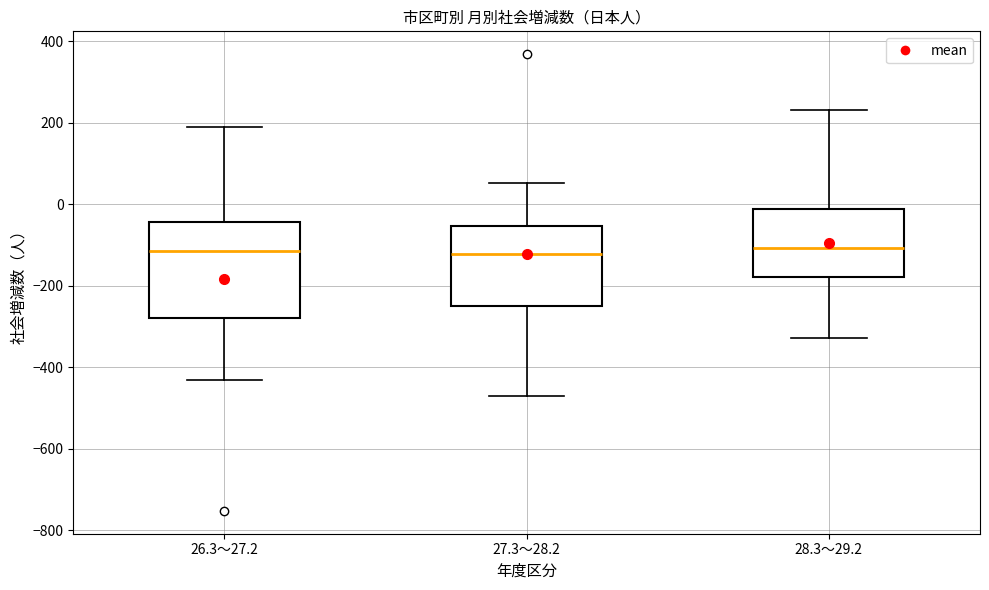

Where is the upper edge of the box for 27.3～28.2 on the y-axis? The values are not printed on the chart, so give them approximately, as read against the axis.

-60